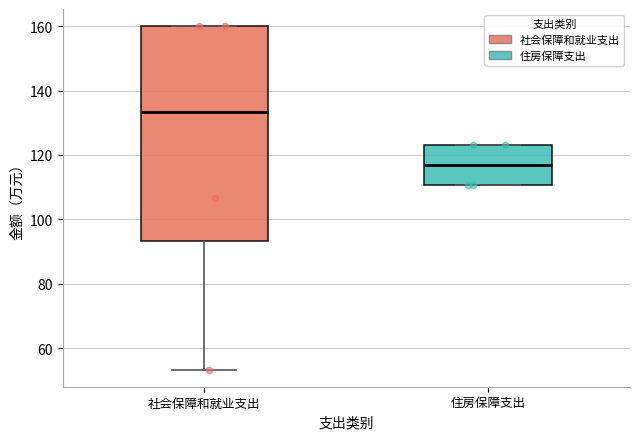

Comparing the boxes themselves (not the whiskers), which one is the tallest?

社会保障和就业支出